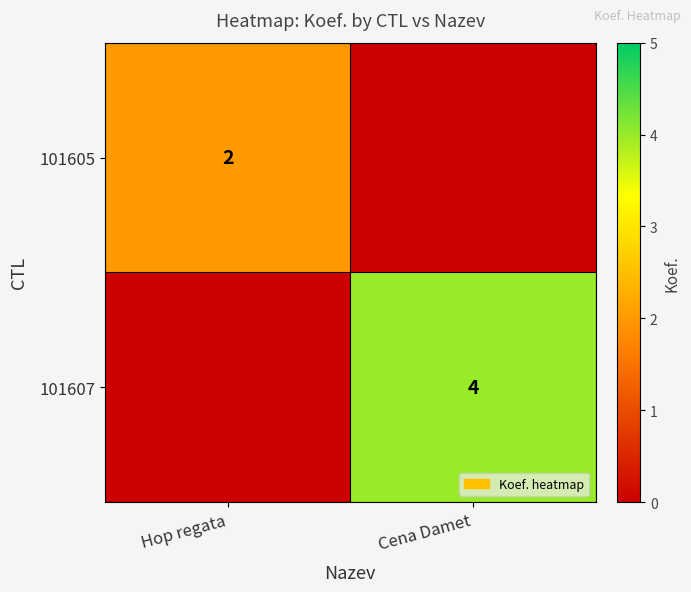

At how many categories does at least one series exceed 1?

2